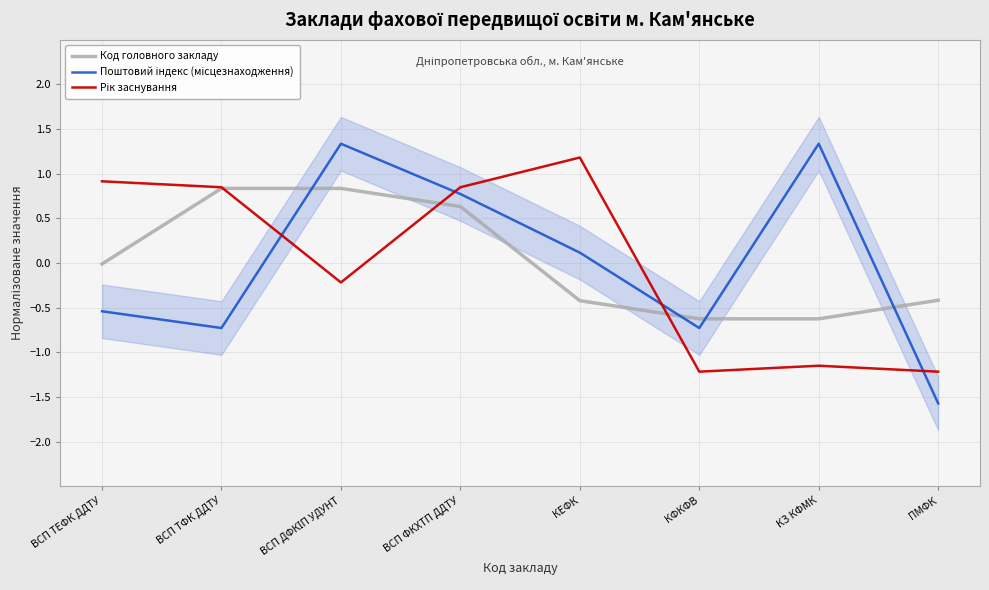

How many lines are shown in the chart?

3